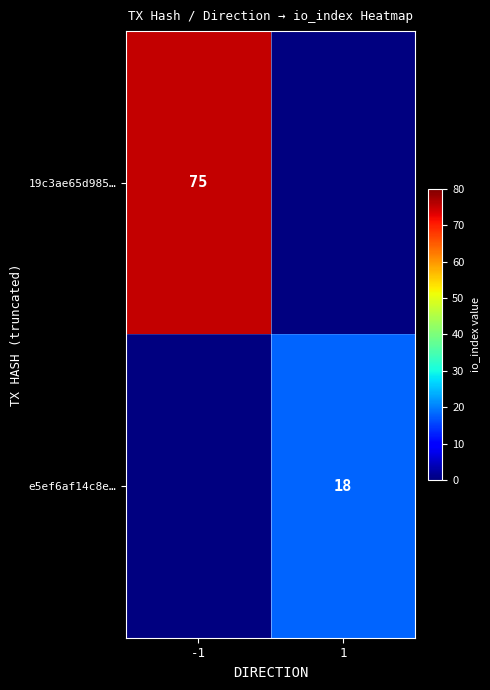

Is it true that 19c3ae65d985… equals 75 at -1?

True